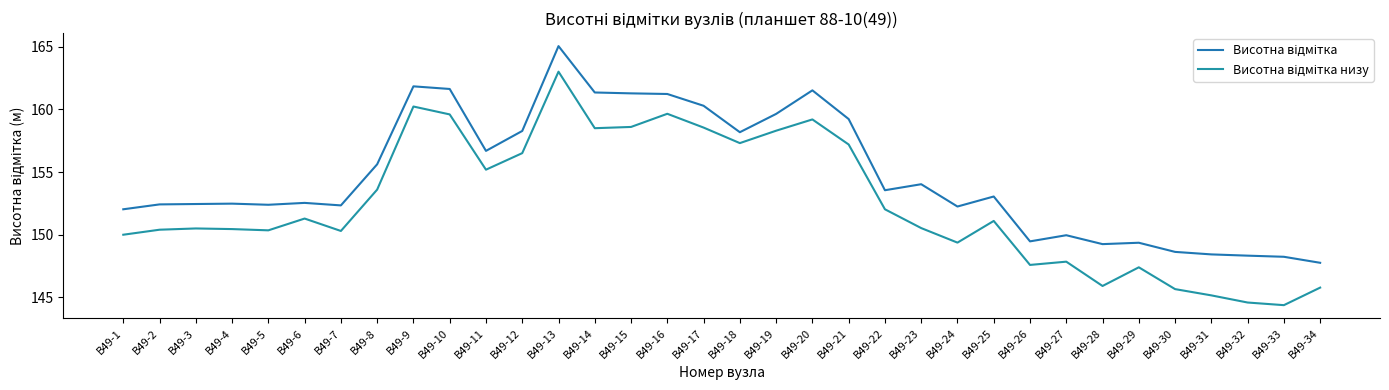

True or false: Висотна відмітка низу has a value of 50.8 at В49-17.

False